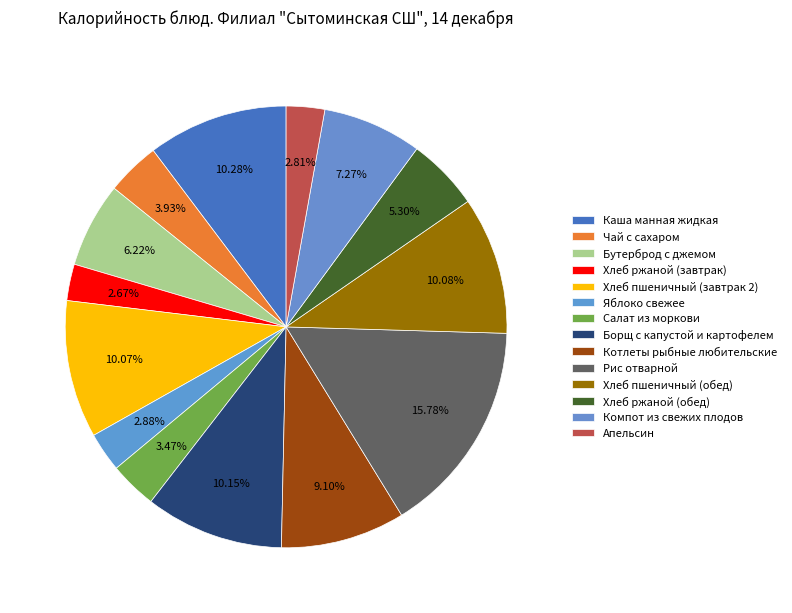

What is the change in value from Хлеб пшеничный (завтрак 2) to Яблоко свежее?

-109.9